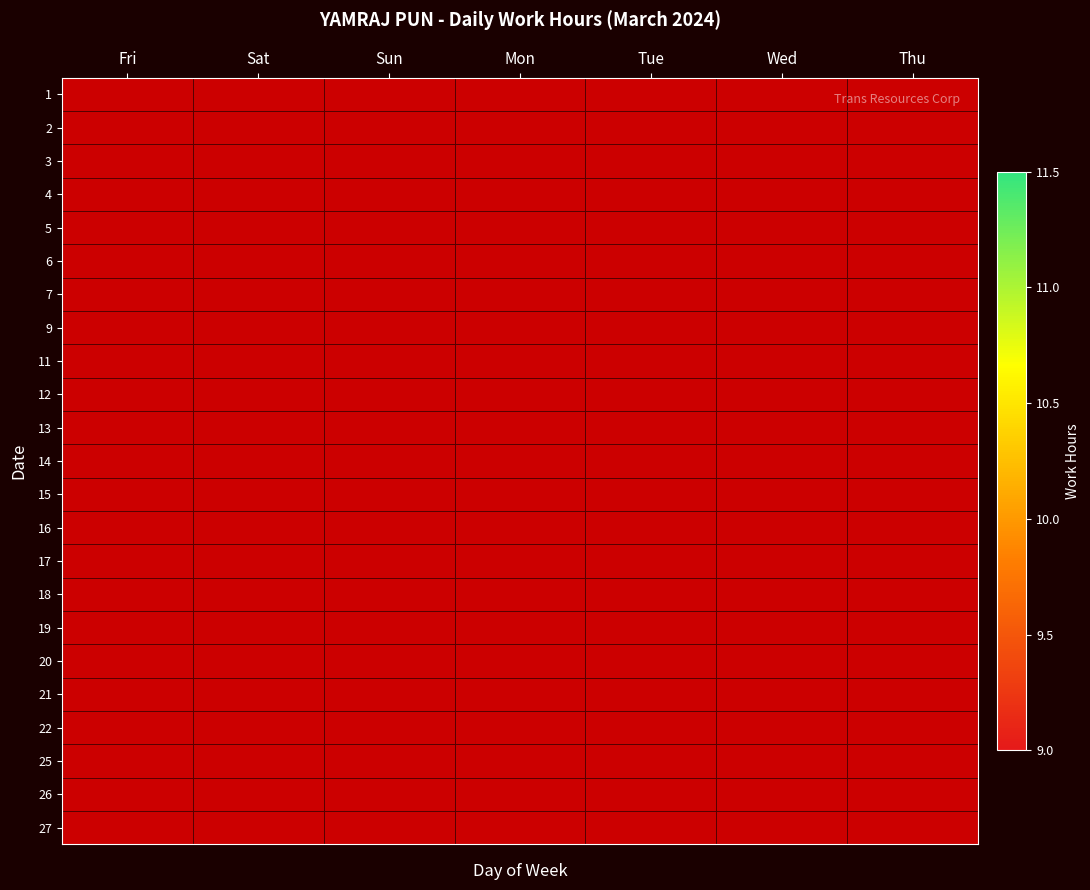

At which category does the chart reach its peak across all series?

Sat